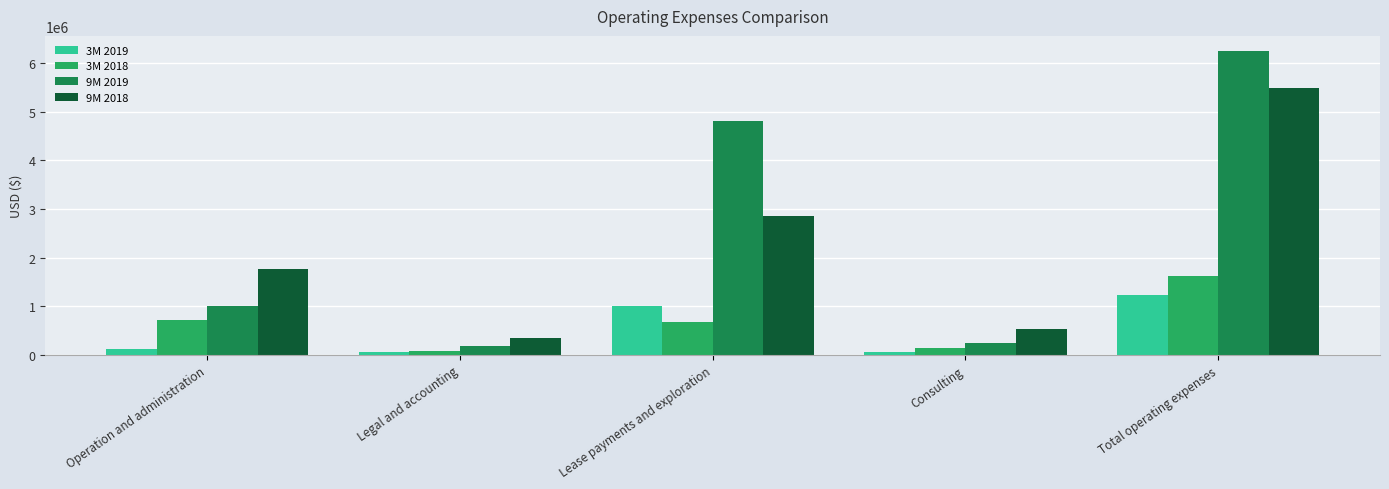

List the labels in order of 9M 2018 value, largest first.

Total operating expenses, Lease payments and exploration, Operation and administration, Consulting, Legal and accounting